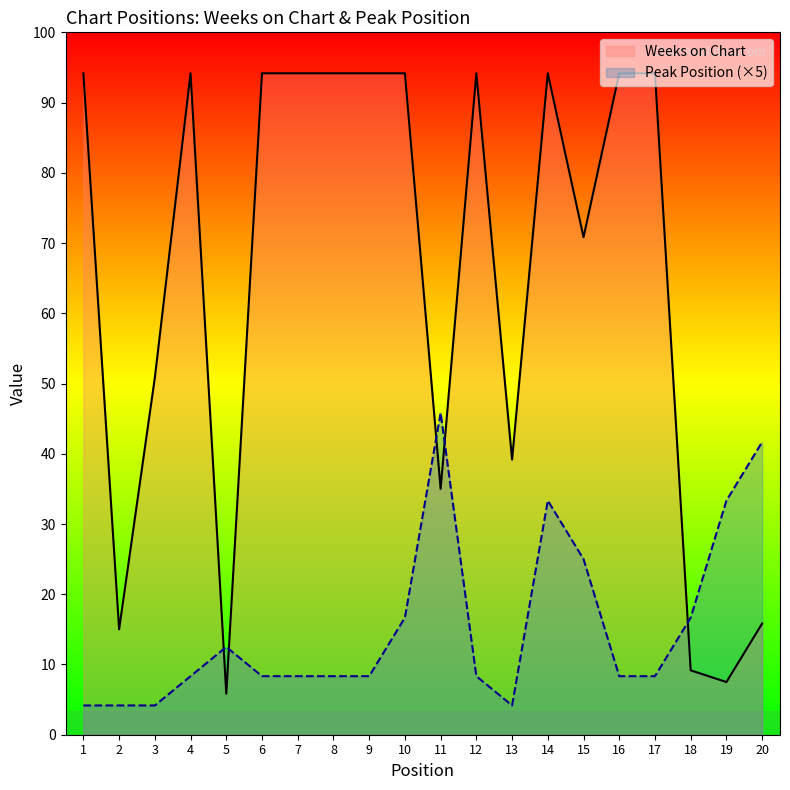

Which series has the widest spread of values?

Weeks on Chart